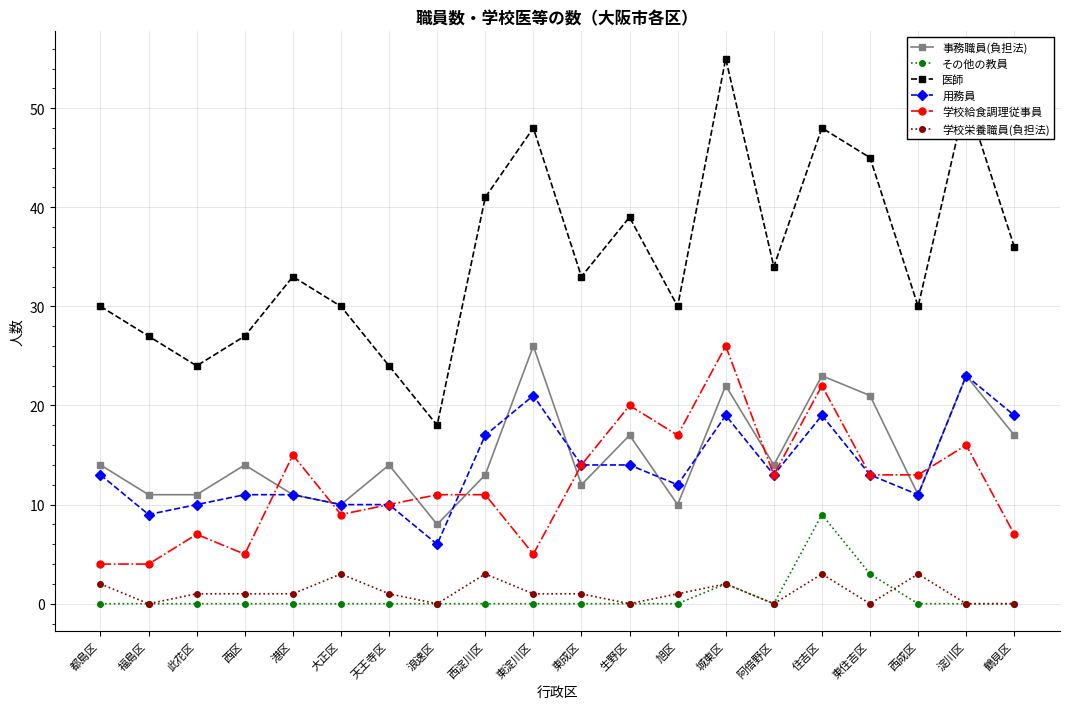

What is the sum of all 用務員 values?

275